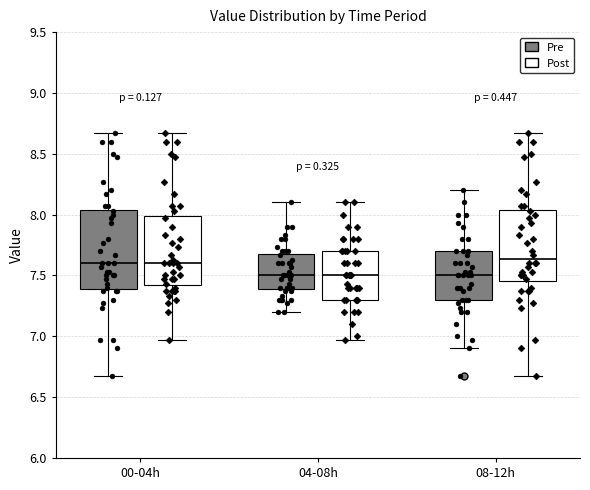

Which box is the tallest, from its lower edge to its upper edge?

00-04h (Pre)